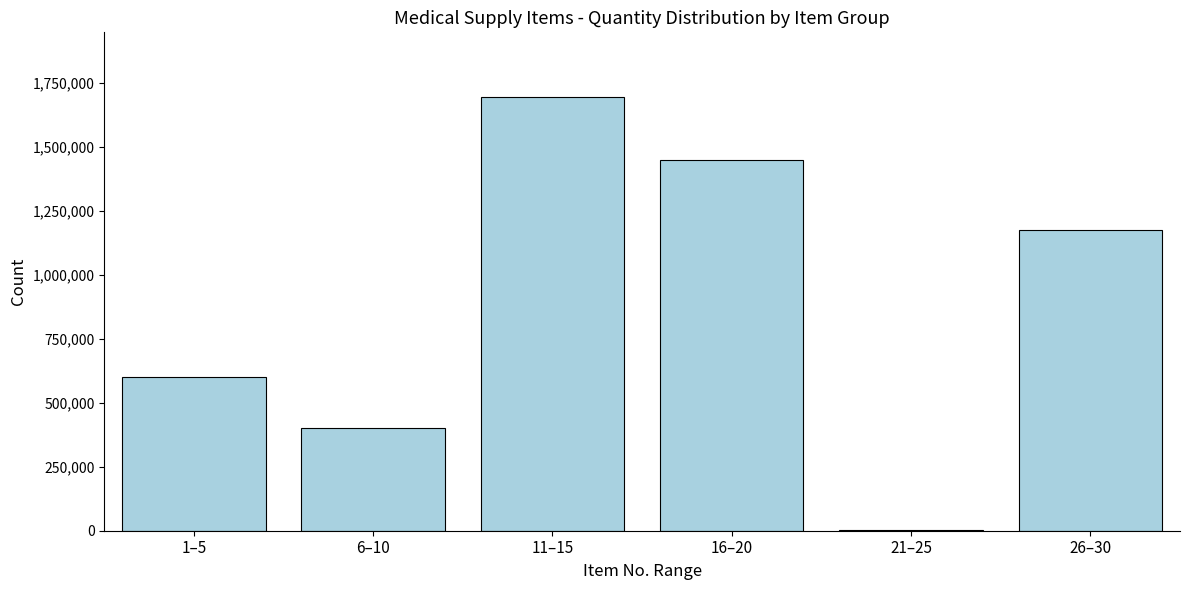

Reading left to right, list all the values displayed in this chart.

1–5=601440	6–10=403640	11–15=1695000	16–20=1450900	21–25=1620	26–30=1175550